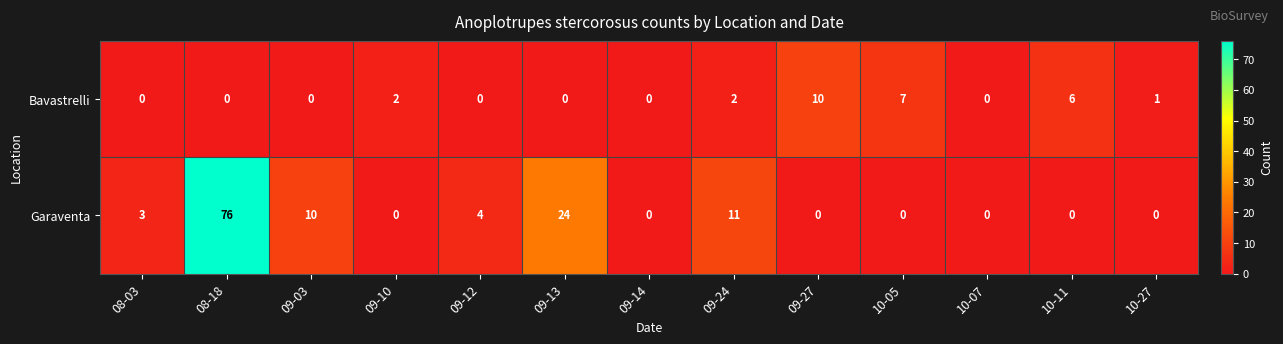

Which category has the highest value in the Bavastrelli series?

09-27